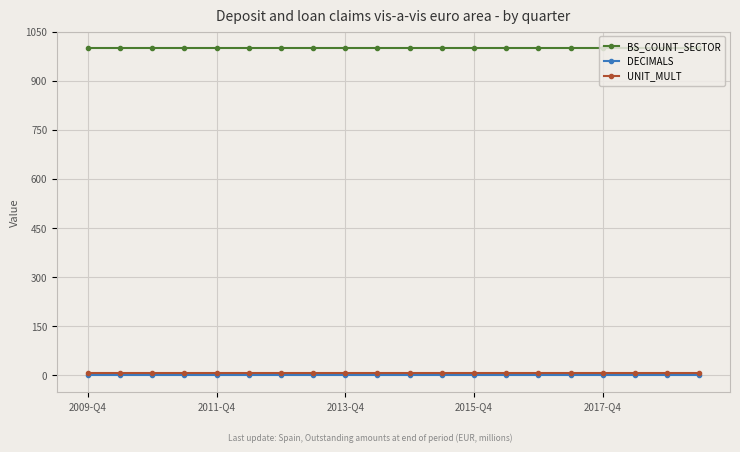

What is the lowest value of the UNIT_MULT series?

6